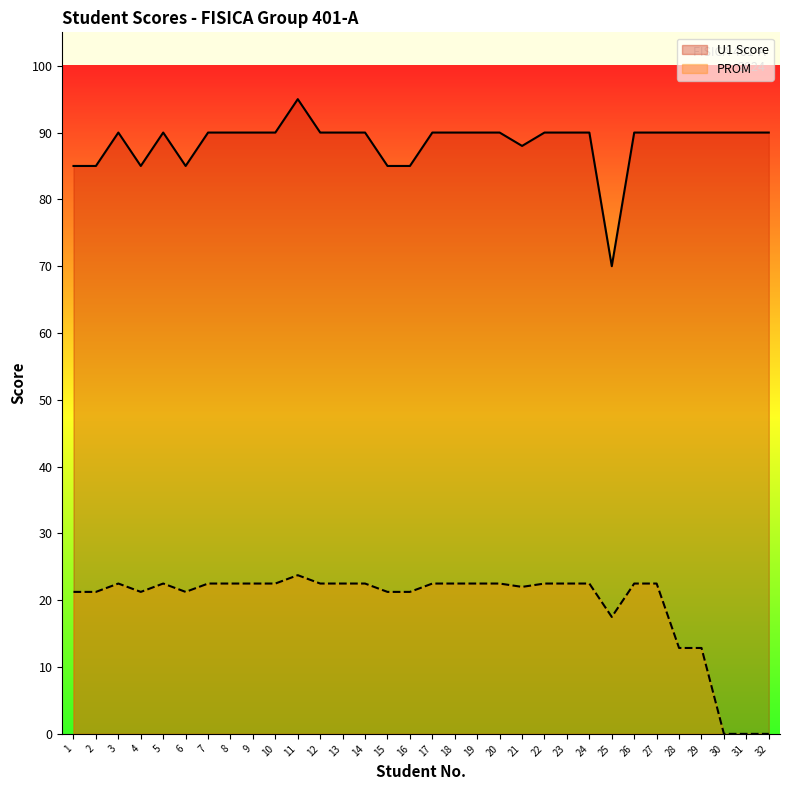

Read the U1 Score value at 16.

85.0